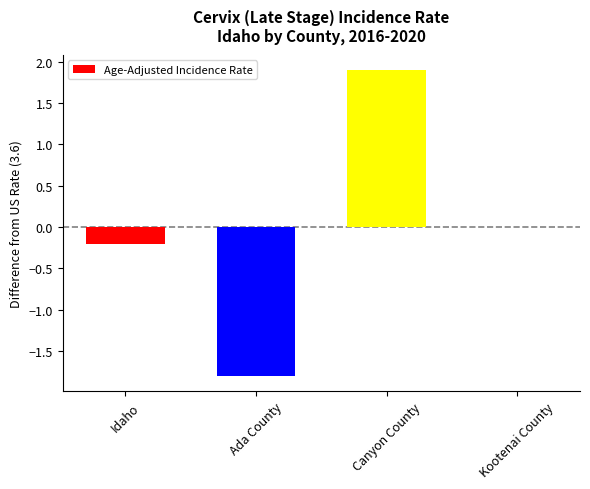

Between Canyon County and Kootenai County, which is larger?

Canyon County